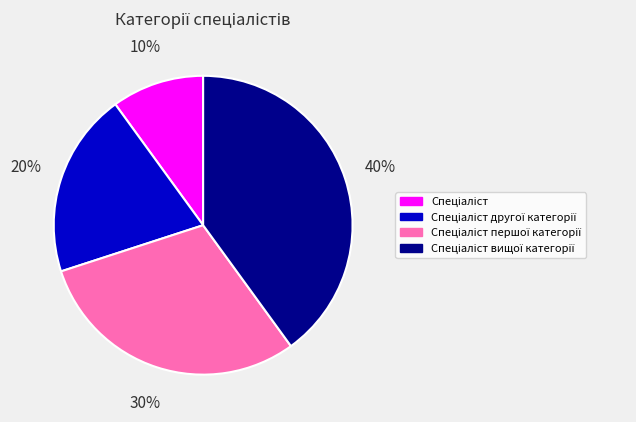

To the nearest percent, what is the average slice percentage?

25%